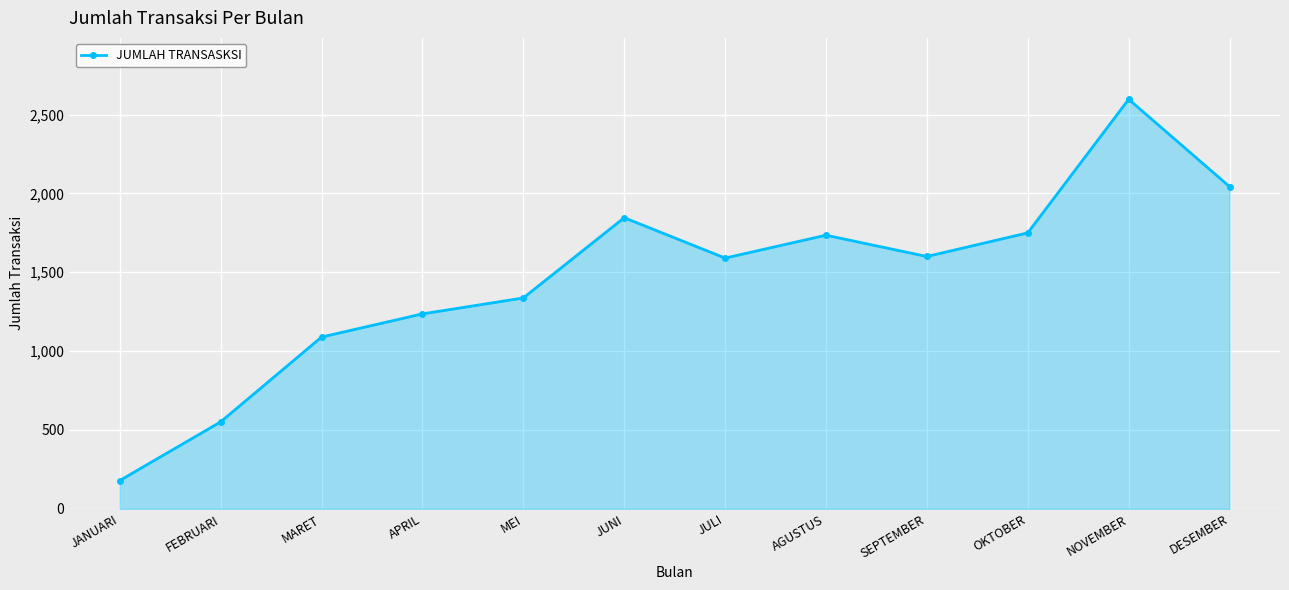

Does the chart display data point markers on the line(s)?

Yes